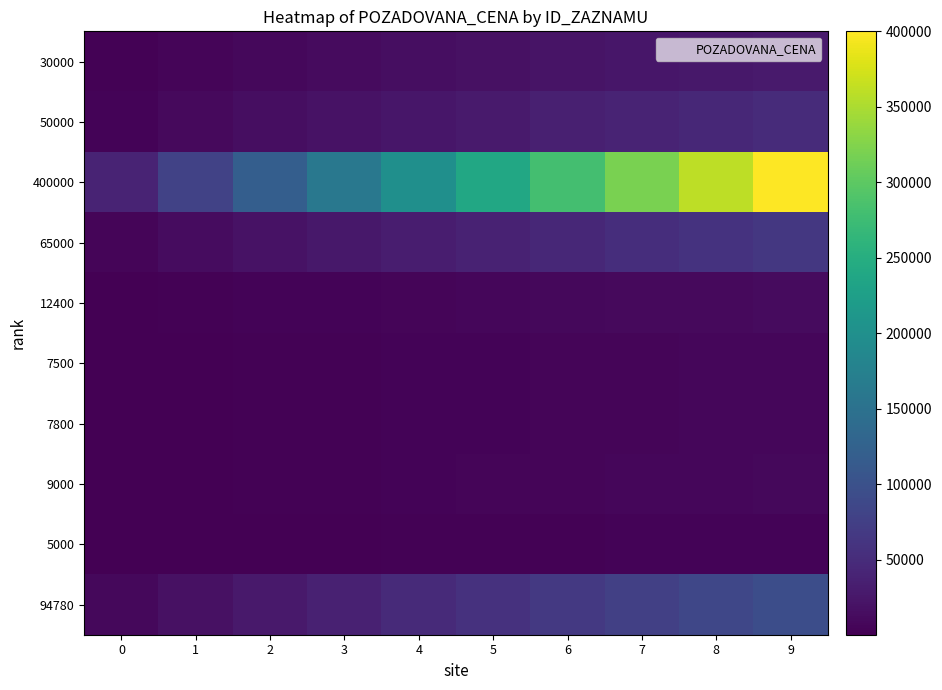

Reading left to right, what are all the values shown in this chart?

30000: 0=3000	1=6000	2=9000	3=12000	4=15000	5=18000	6=21000	7=24000	8=27000	9=30000
50000: 0=5000	1=10000	2=15000	3=20000	4=25000	5=30000	6=35000	7=40000	8=45000	9=50000
400000: 0=40000	1=80000	2=120000	3=160000	4=200000	5=240000	6=280000	7=320000	8=360000	9=400000
65000: 0=6500	1=13000	2=19500	3=26000	4=32500	5=39000	6=45500	7=52000	8=58500	9=65000
12400: 0=1240	1=2480	2=3720	3=4960	4=6200	5=7440	6=8680	7=9920	8=11160	9=12400
7500: 0=750	1=1500	2=2250	3=3000	4=3750	5=4500	6=5250	7=6000	8=6750	9=7500
7800: 0=780	1=1560	2=2340	3=3120	4=3900	5=4680	6=5460	7=6240	8=7020	9=7800
9000: 0=900	1=1800	2=2700	3=3600	4=4500	5=5400	6=6300	7=7200	8=8100	9=9000
5000: 0=500	1=1000	2=1500	3=2000	4=2500	5=3000	6=3500	7=4000	8=4500	9=5000
94780: 0=9478	1=18956	2=28434	3=37912	4=47390	5=56868	6=66346	7=75824	8=85302	9=94780